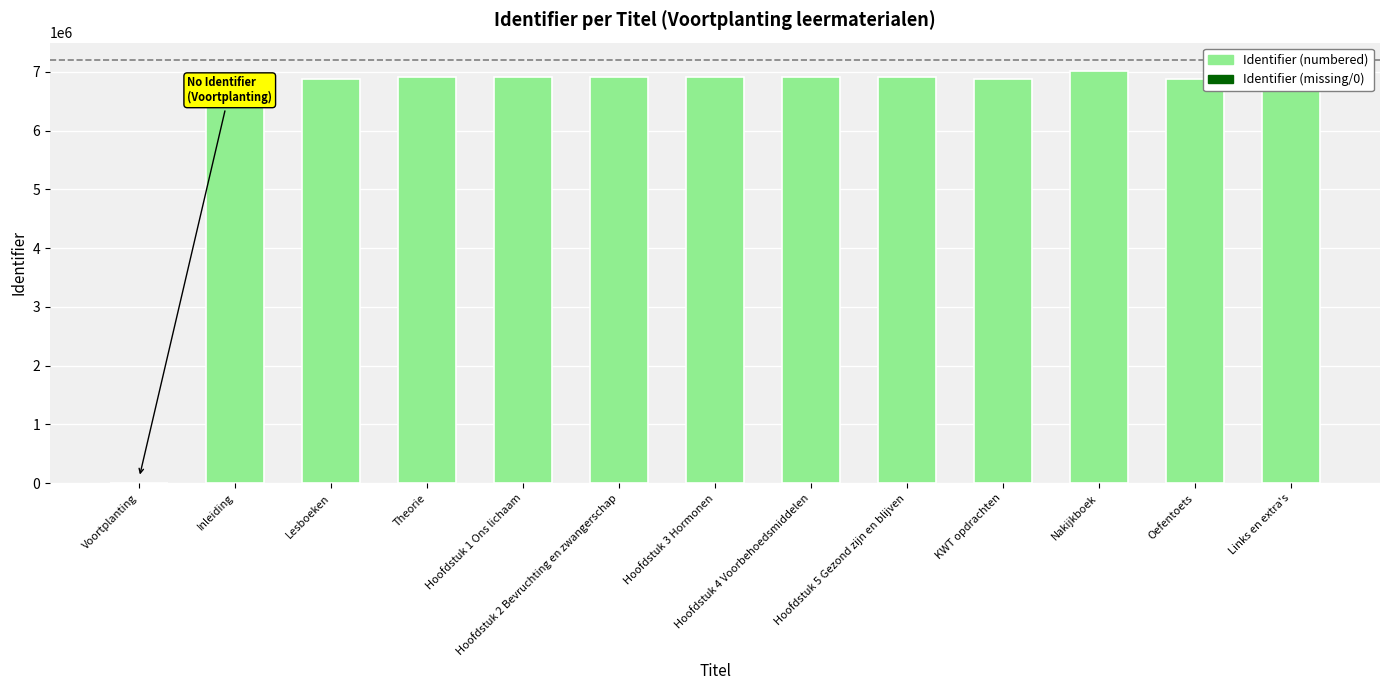

How many distinct data groups are displayed?

1